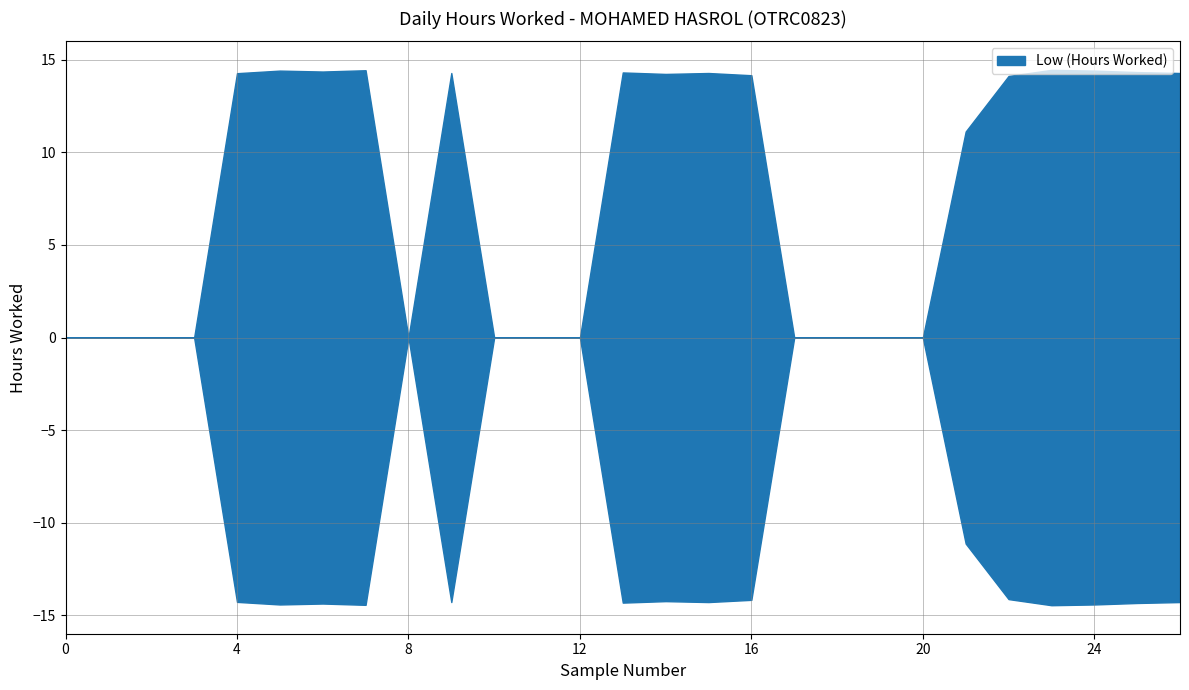

Reading left to right, extract all data points from this chart.

0.0	0.0	0.0	0.0	14.3	14.4	14.4	14.4	0.0	14.3	0.0	0.0	0.0	14.3	14.2	14.3	14.2	0.0	0.0	0.0	0.0	11.1	14.1	14.5	14.4	14.3	14.3